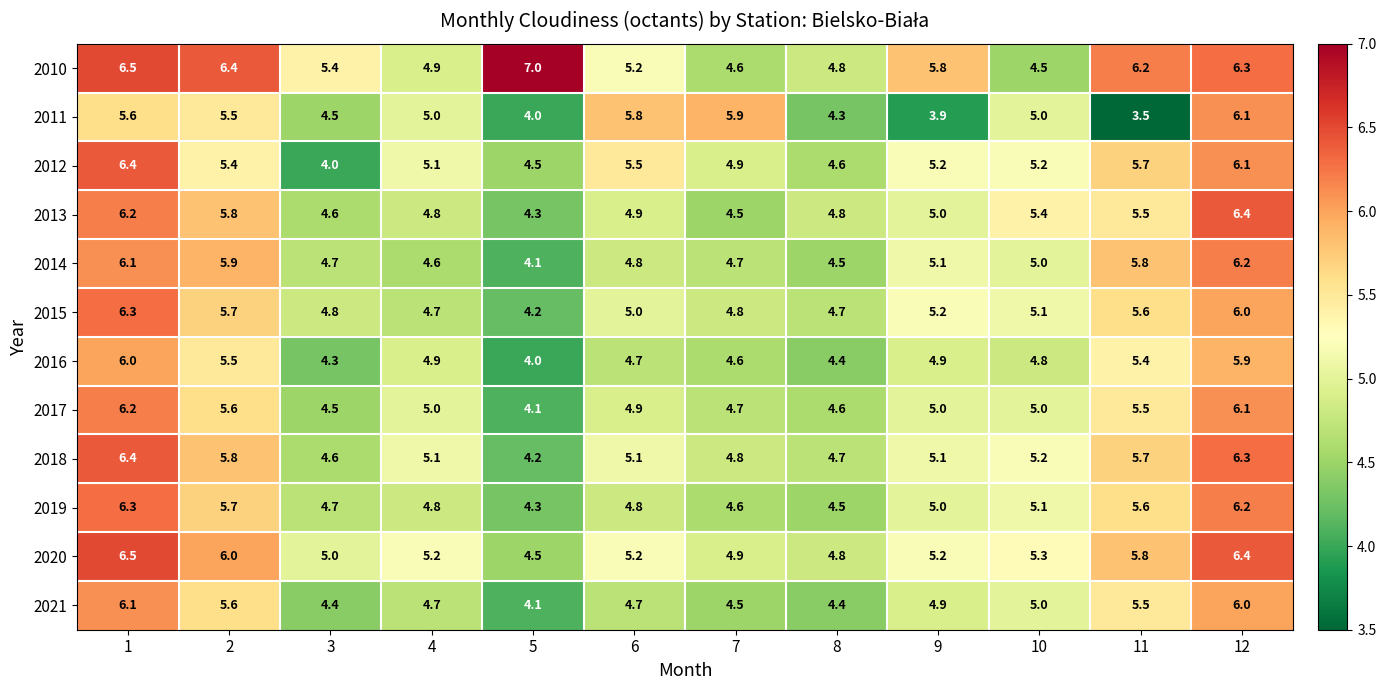

Between 4 and 11, which series saw the biggest shift?

2011